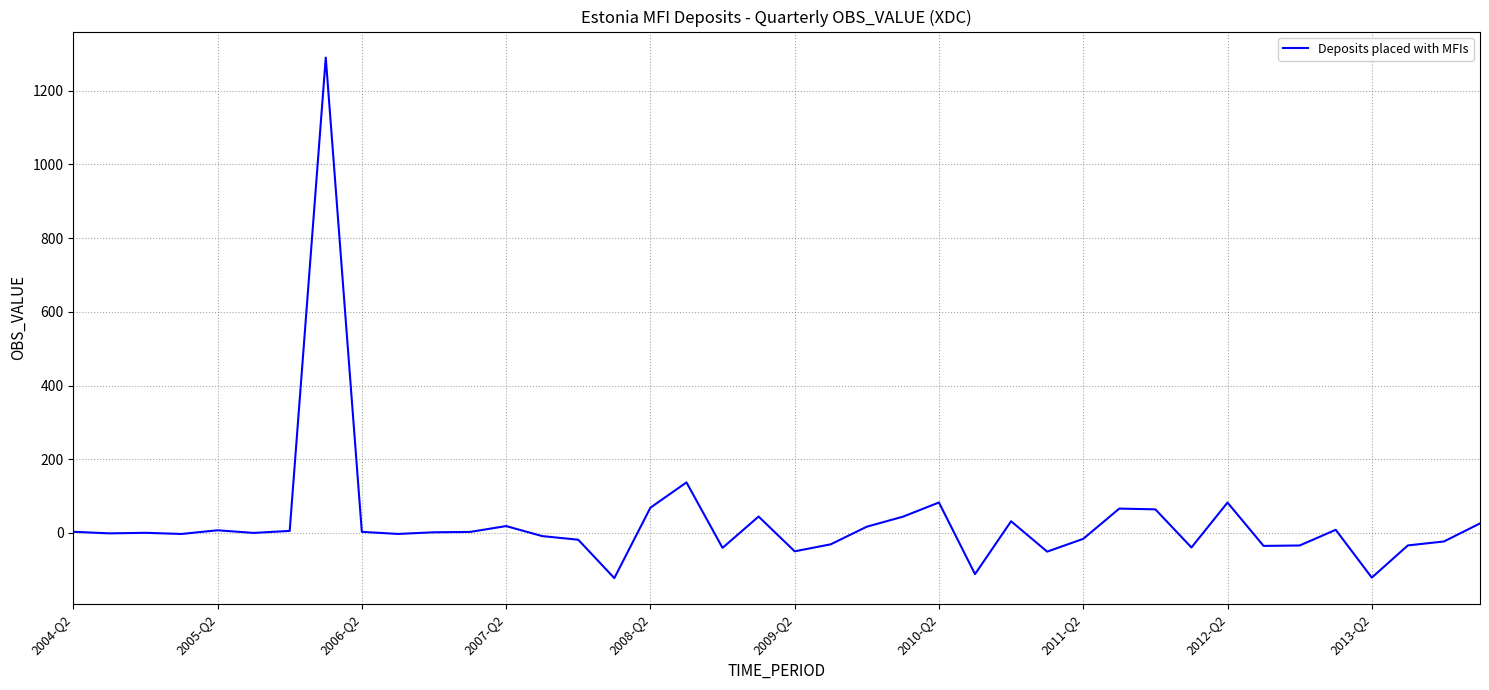

What is the difference between the maximum and minimum values?

1412.9